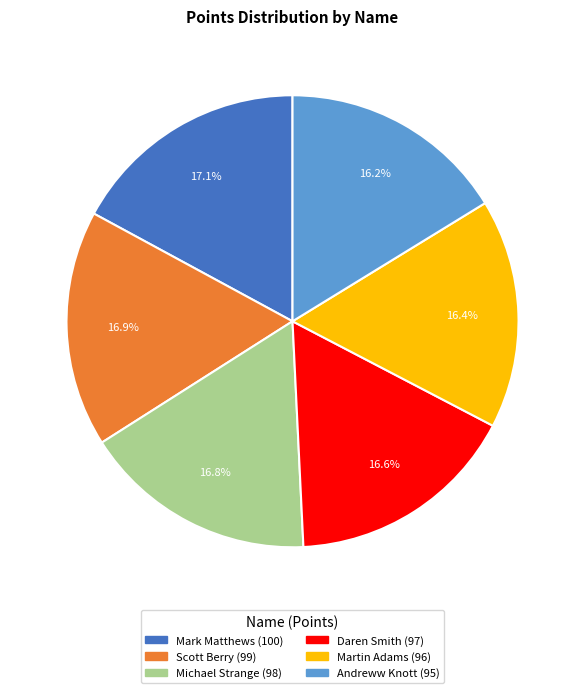

How many slices are in this pie chart?

6